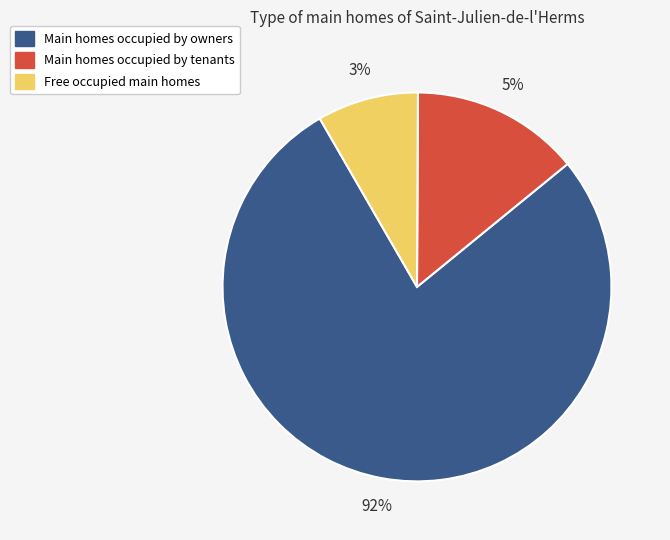

To the nearest percent, what percentage of the pie is 27?

3%